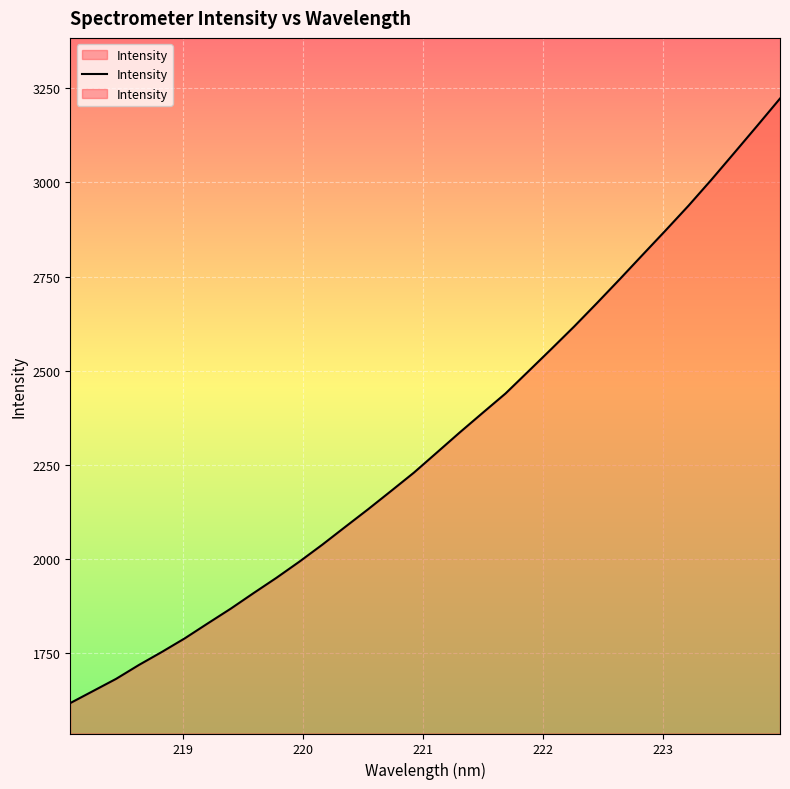

What is the sum of all values?

74039.9